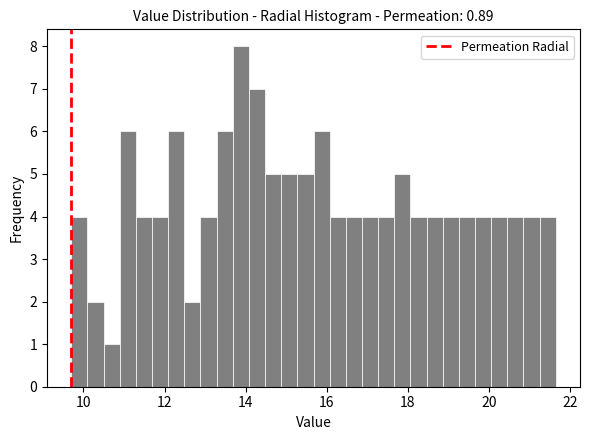

Around what value on the x-axis is the tallest bar? Give the approximate position of its centre, as read against the axis.

13.8